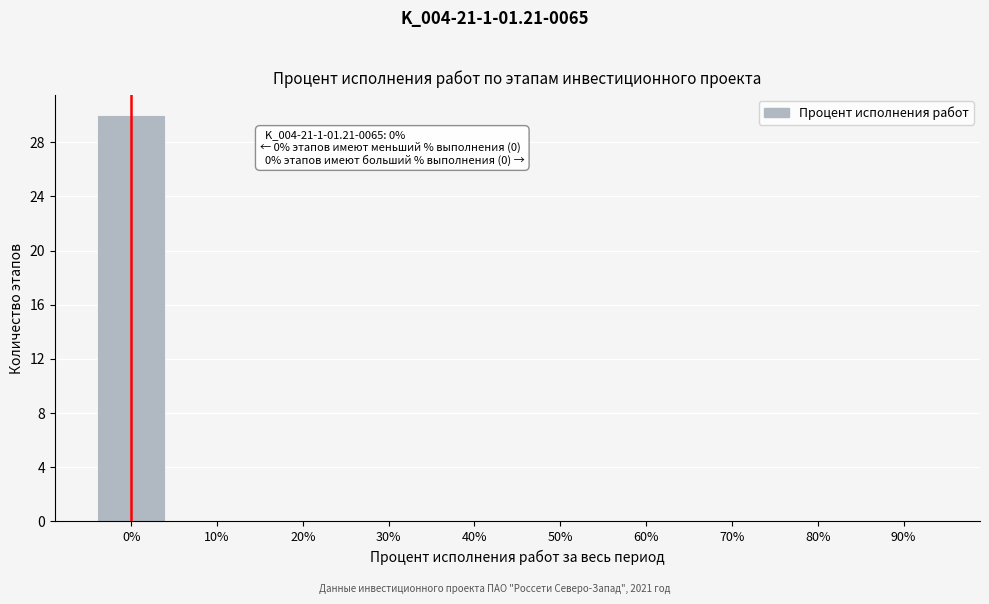

Reading right to left, list all the values displayed in this chart.

90%=0	80%=0	70%=0	60%=0	50%=0	40%=0	30%=0	20%=0	10%=0	0%=30